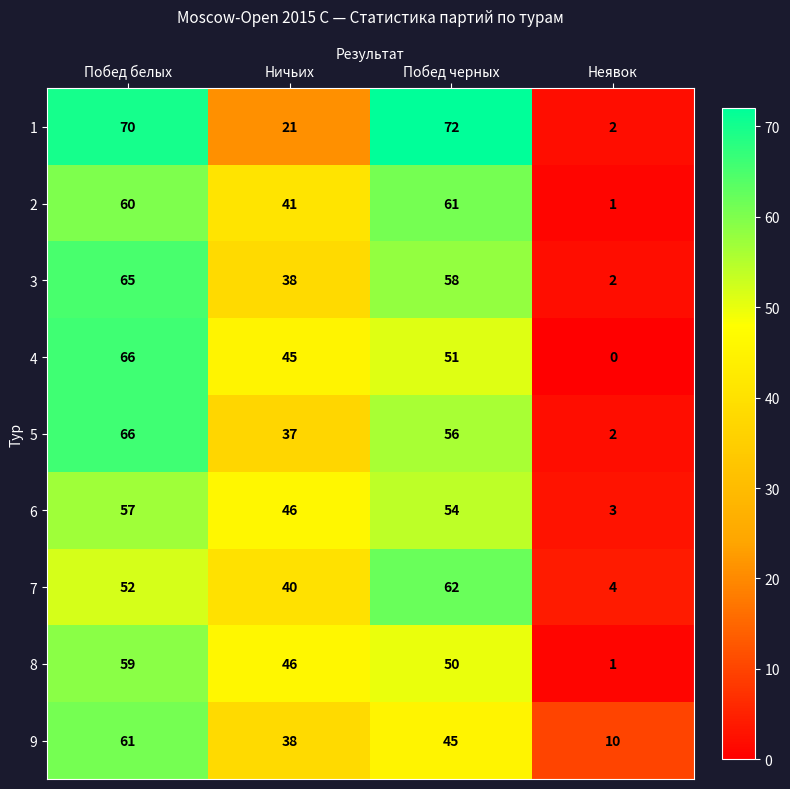

What is the difference between the highest and lowest values at Неявок?

10